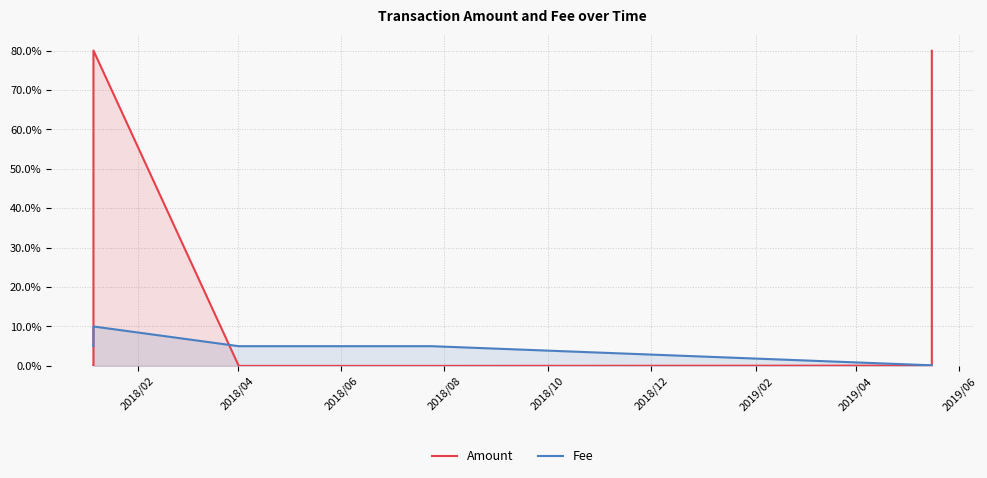

At 2019/04, list the series in order from largest to smallest.

Fee, Amount